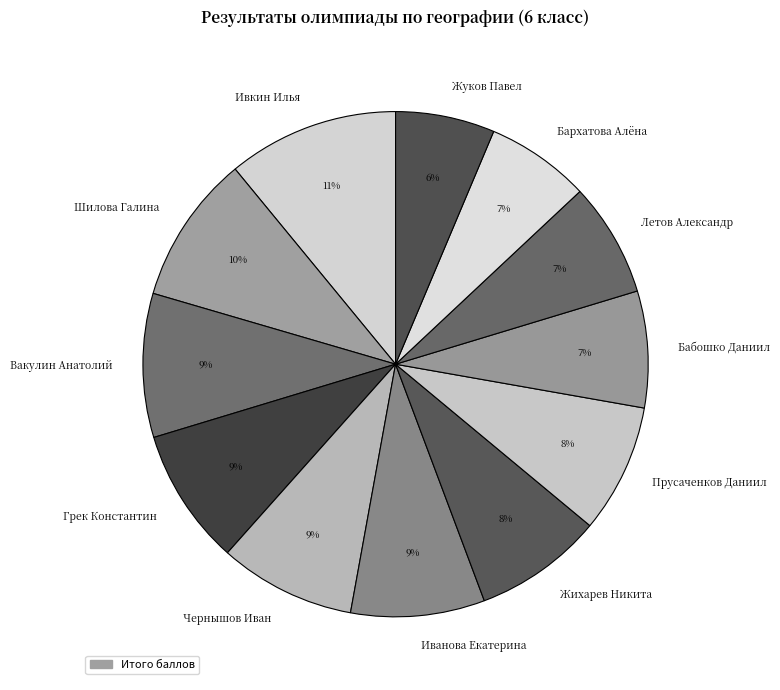

How many segments does this pie chart have?

12